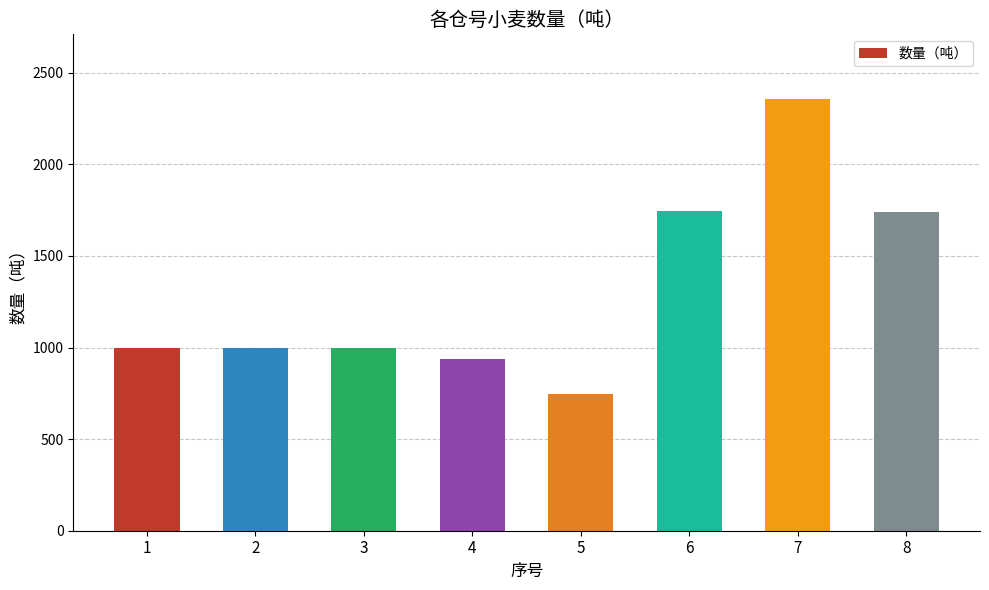

The value at 1 is 502. True or false?

False